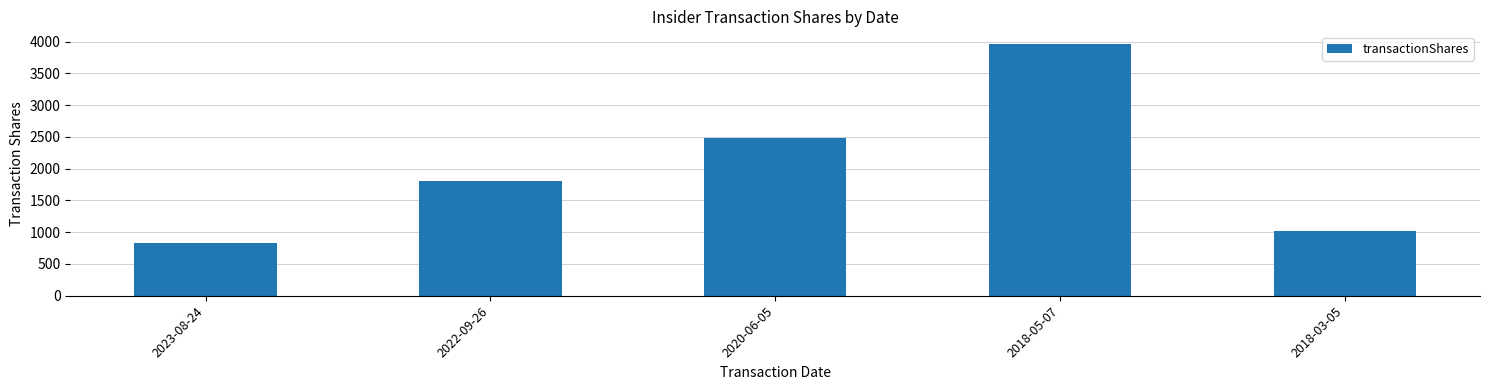

What is the change in value from 2018-05-07 to 2018-03-05?

-2945